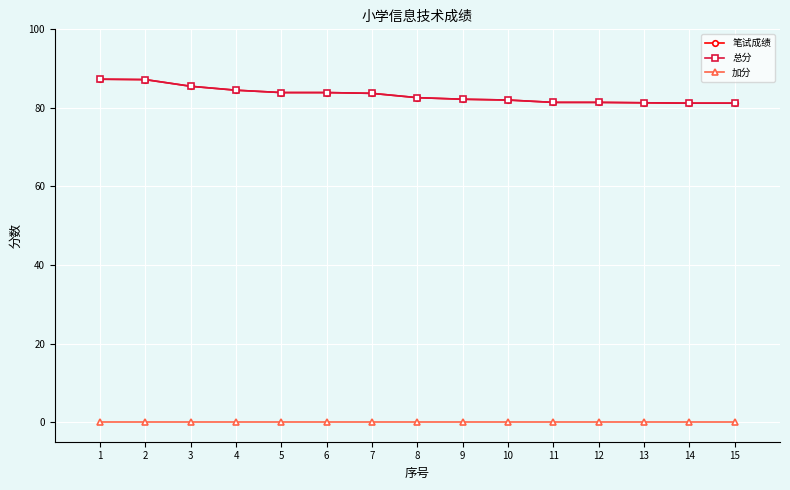

Does the chart display data point markers on the line(s)?

Yes